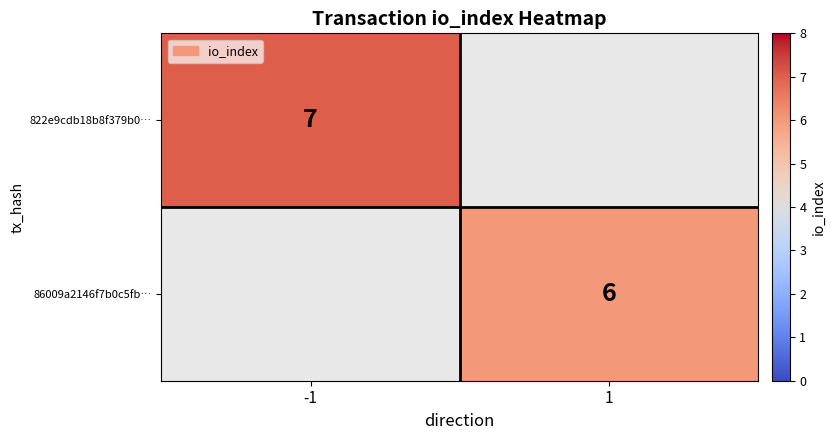

The value of 86009a2146f7b0c5fb… at 1 is 10. True or false?

False